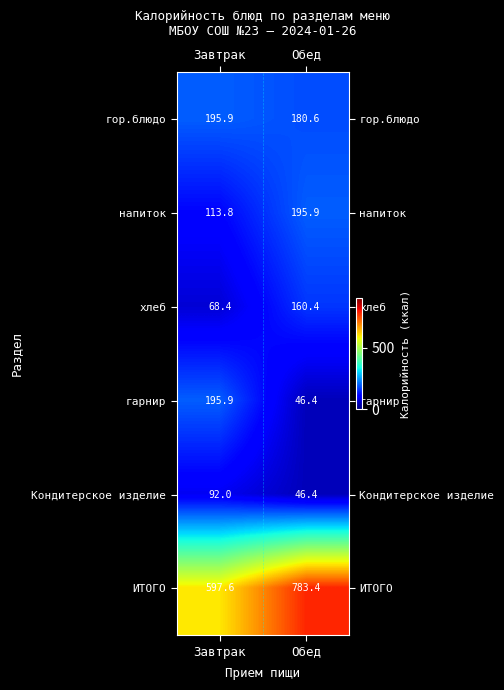

Reading left to right, list all the values displayed in this chart.

гор.блюдо: 195.9	180.6
напиток: 113.8	195.9
хлеб: 68.4	160.4
гарнир: 195.9	46.4
Кондитерское изделие: 92.0	46.4
ИТОГО: 597.6	783.4